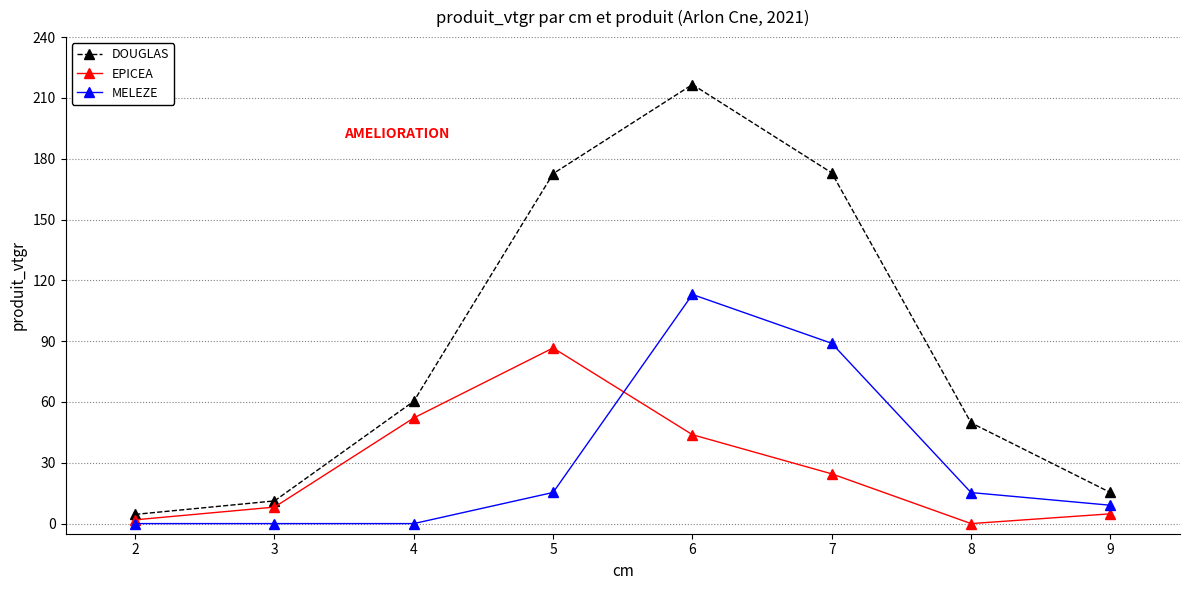

What is the difference between the EPICEA values at 2 and 3?

6.3